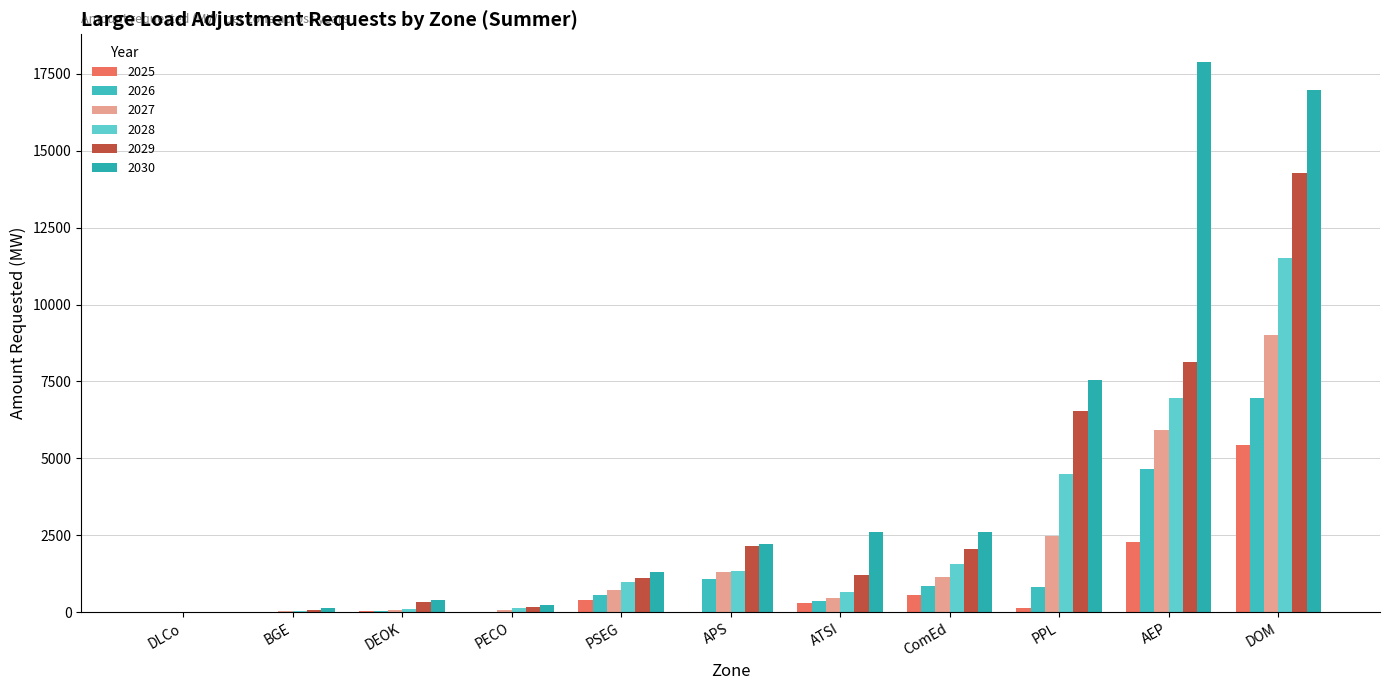

At which category is the sum across all series the highest?

DOM